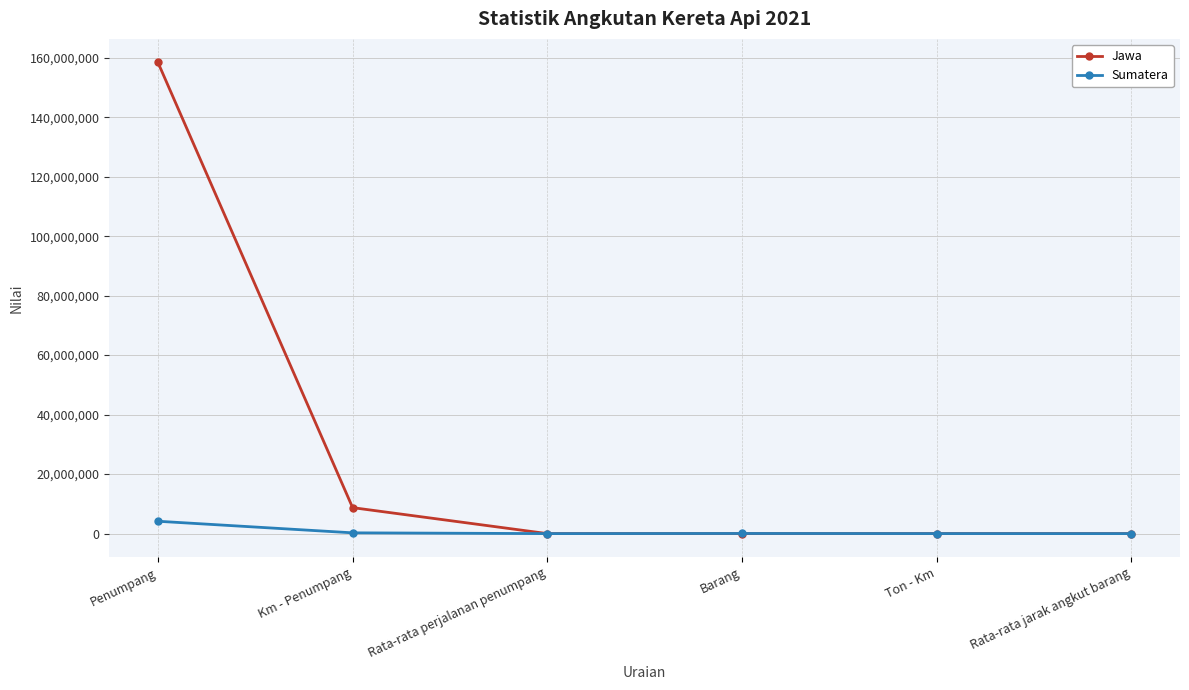

At which label is Sumatera closest to 2076027?

Km - Penumpang